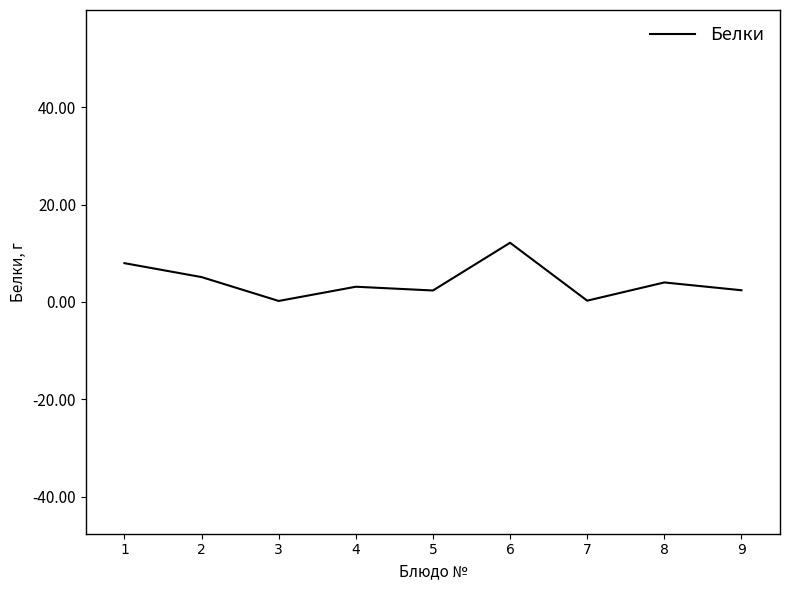

What is the difference between the second highest and minimum values?

7.8